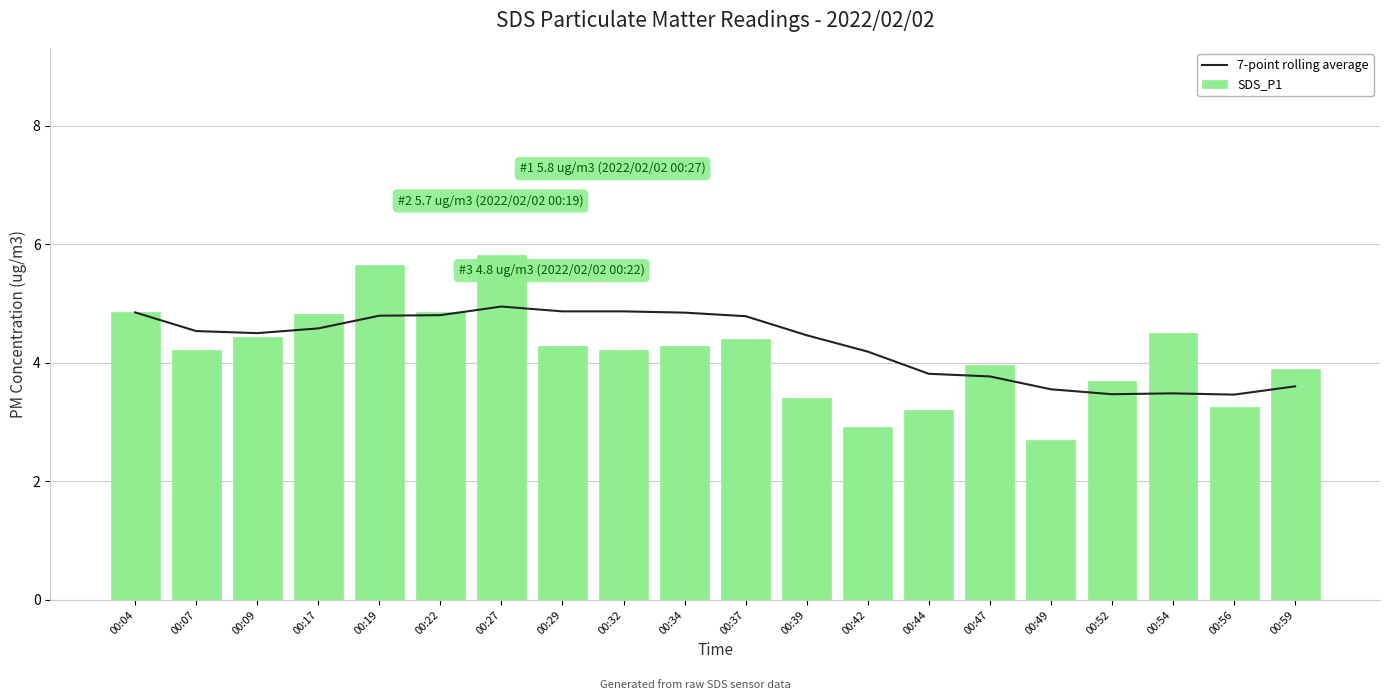

Which category has the highest value in the SDS_P1 series?

00:27